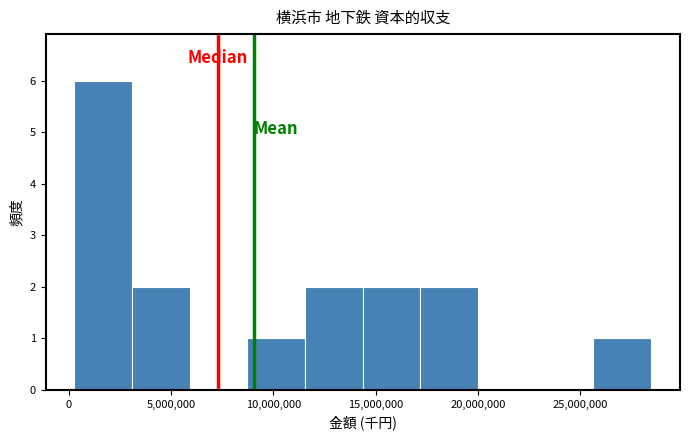

Over which range of the x-axis is the bar tallest?

500000 to 3000000